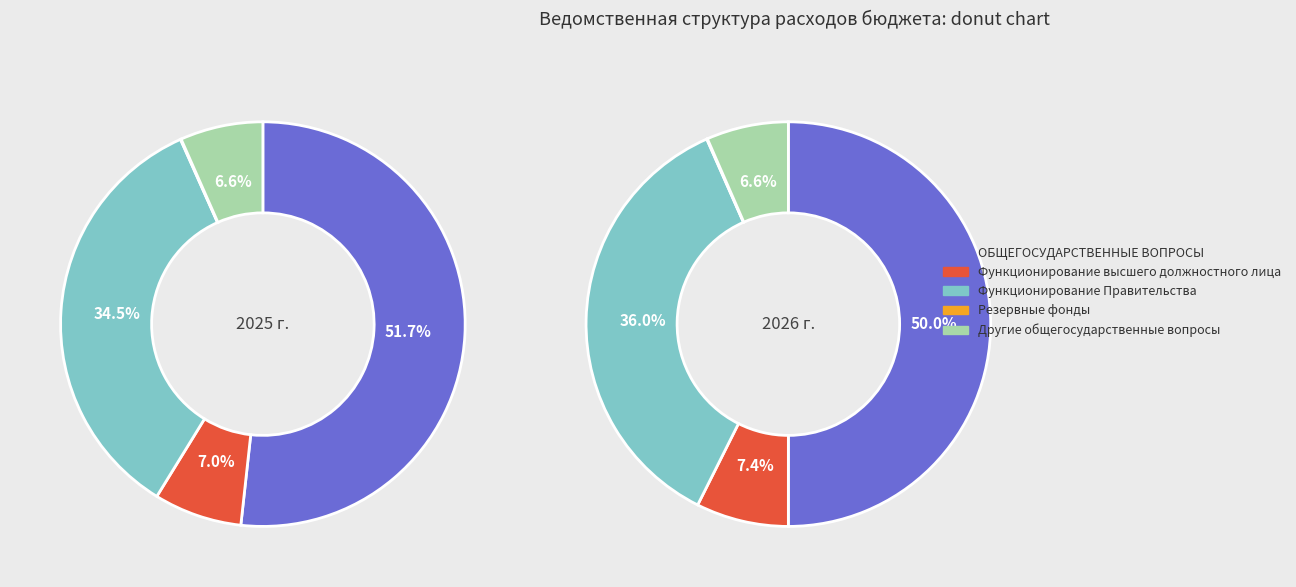

Combined, do Другие общегосударственные вопросы and Функционирование Правительства account for over 50%?

No